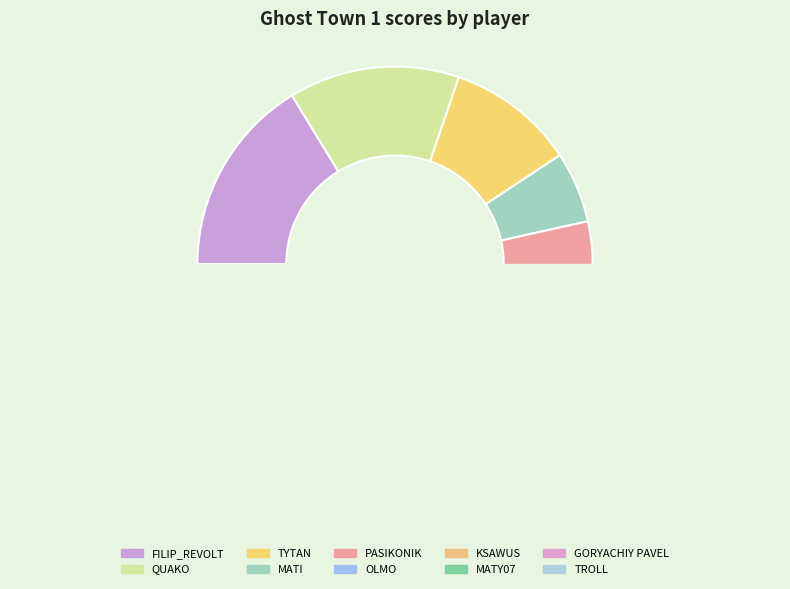

Rank the categories by value from lowest to highest.

GORYACHIY PAVEL, PASIKONIK, MATI, OLMO, TYTAN, MATY07, TROLL, QUAKO, KSAWUS, FILIP_REVOLT